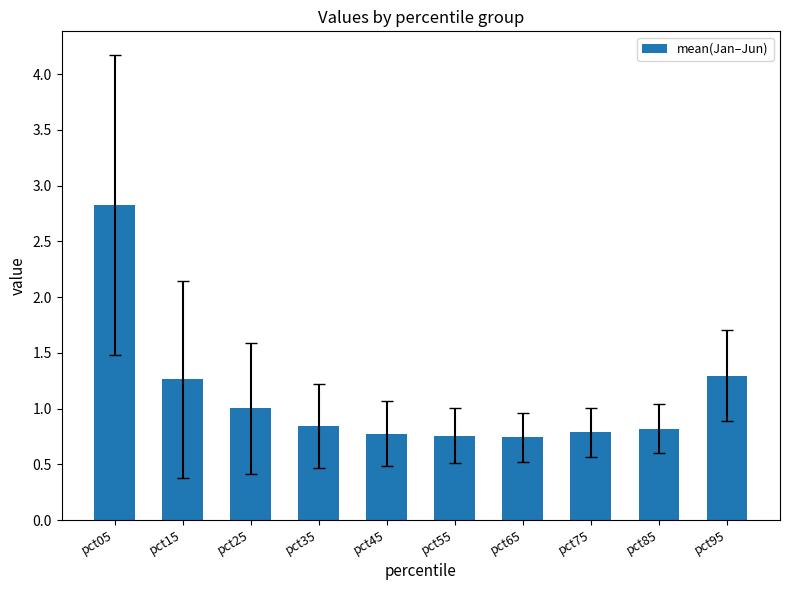

What is the value of the 1st bar from the left?

2.8